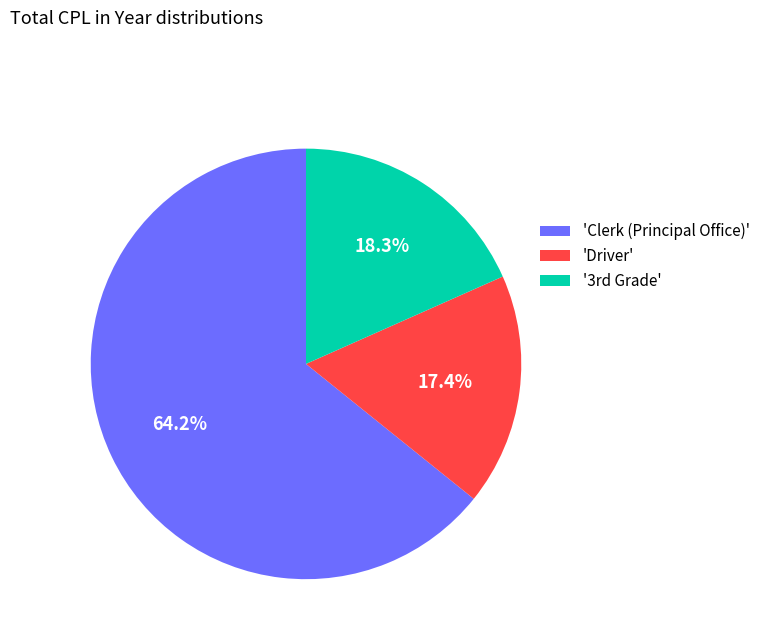

How many segments does this pie chart have?

3